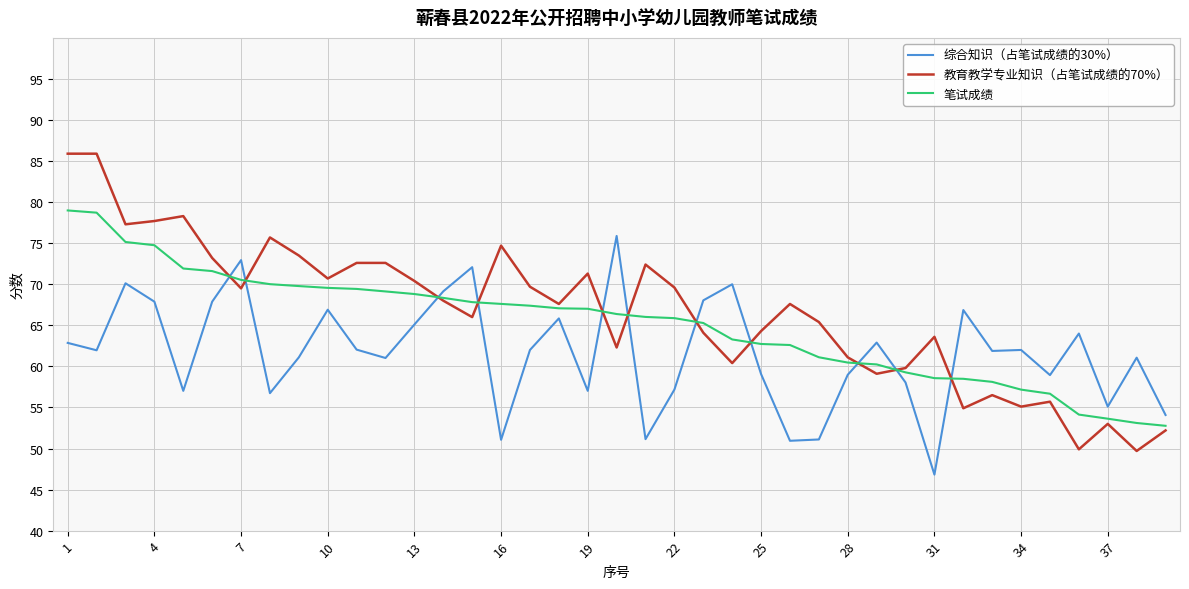

What are all the series names shown in the legend?

综合知识（占笔试成绩的30%）, 教育教学专业知识（占笔试成绩的70%）, 笔试成绩